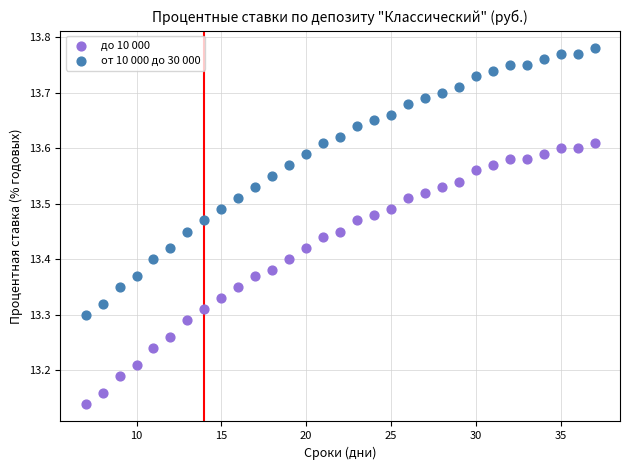

Which series reaches the maximum Y coordinate?

от 10 000 до 30 000